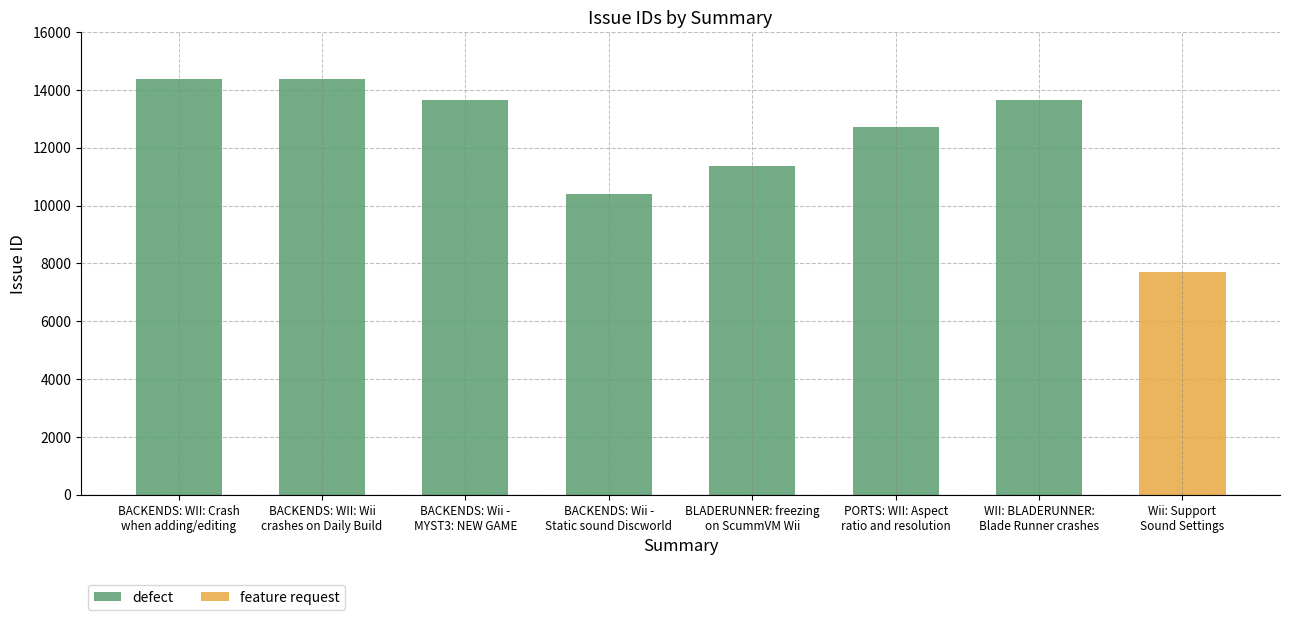

What is the value of the 6th bar from the left?

12704